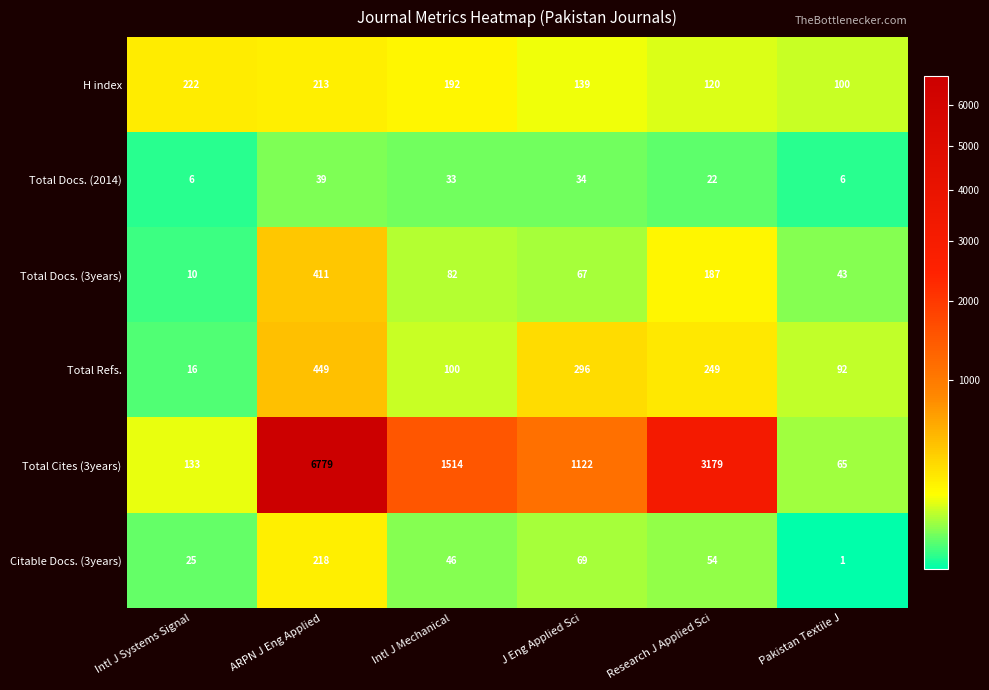

What value does the H index series have at Research J Applied Sci?

120